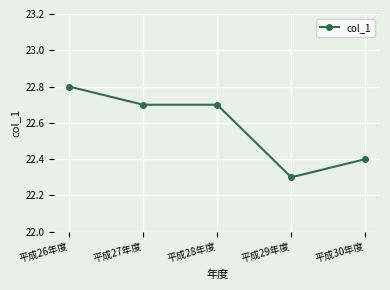

True or false: the data has more than 2 interior local peaks.

False